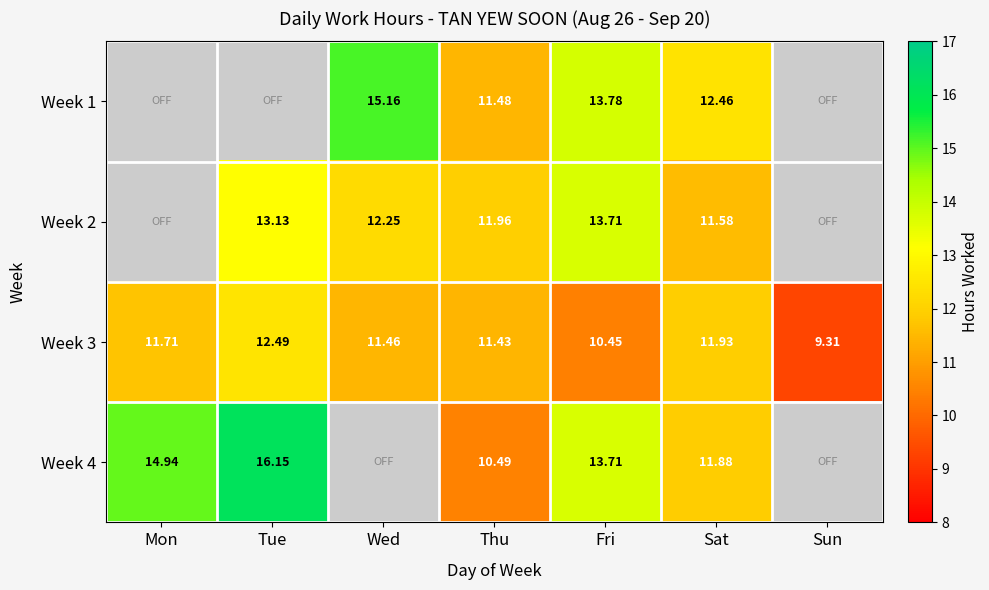

Rank the categories by Week 3 value from lowest to highest.

Sun, Fri, Thu, Wed, Mon, Sat, Tue